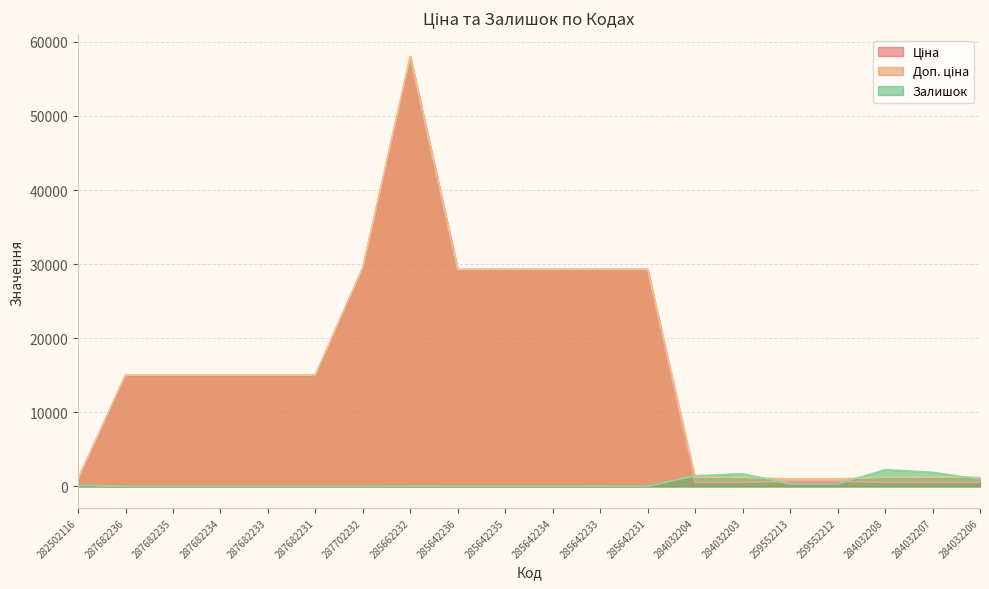

How many values in the Залишок series exceed 13?

9